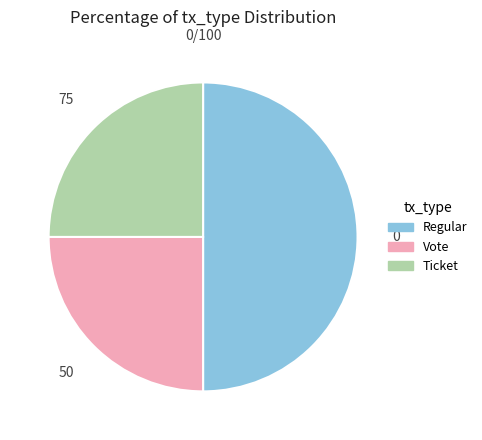

Is it true that Regular is 42% of the pie?

False